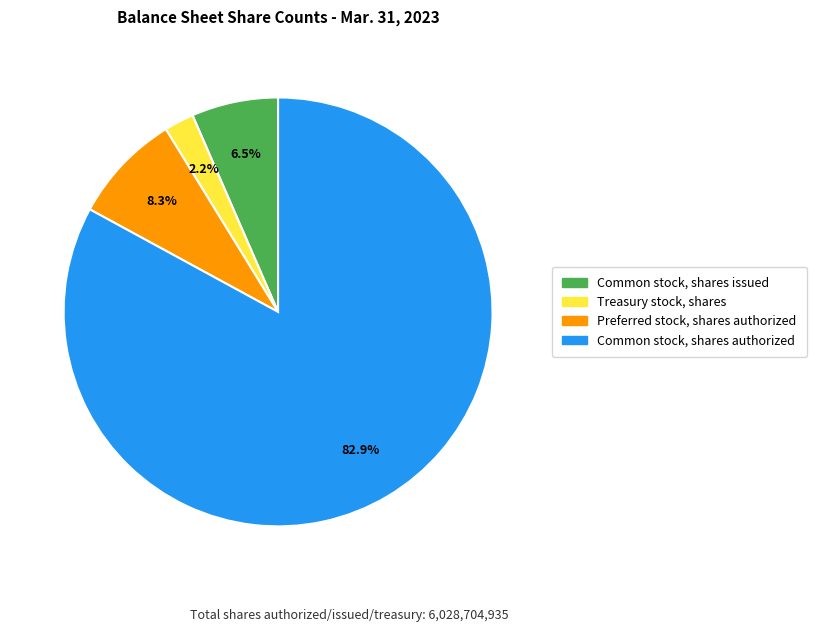

What percentage is the Preferred stock, shares authorized slice, to the nearest percent?

8%